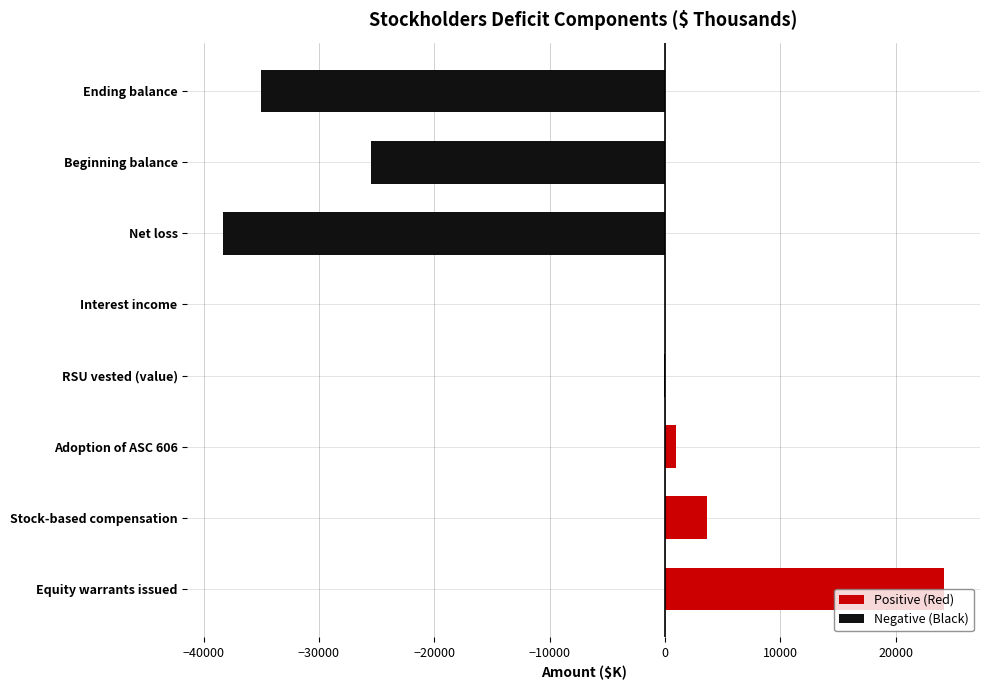

Is it true that the value at Ending balance is -13608?

False